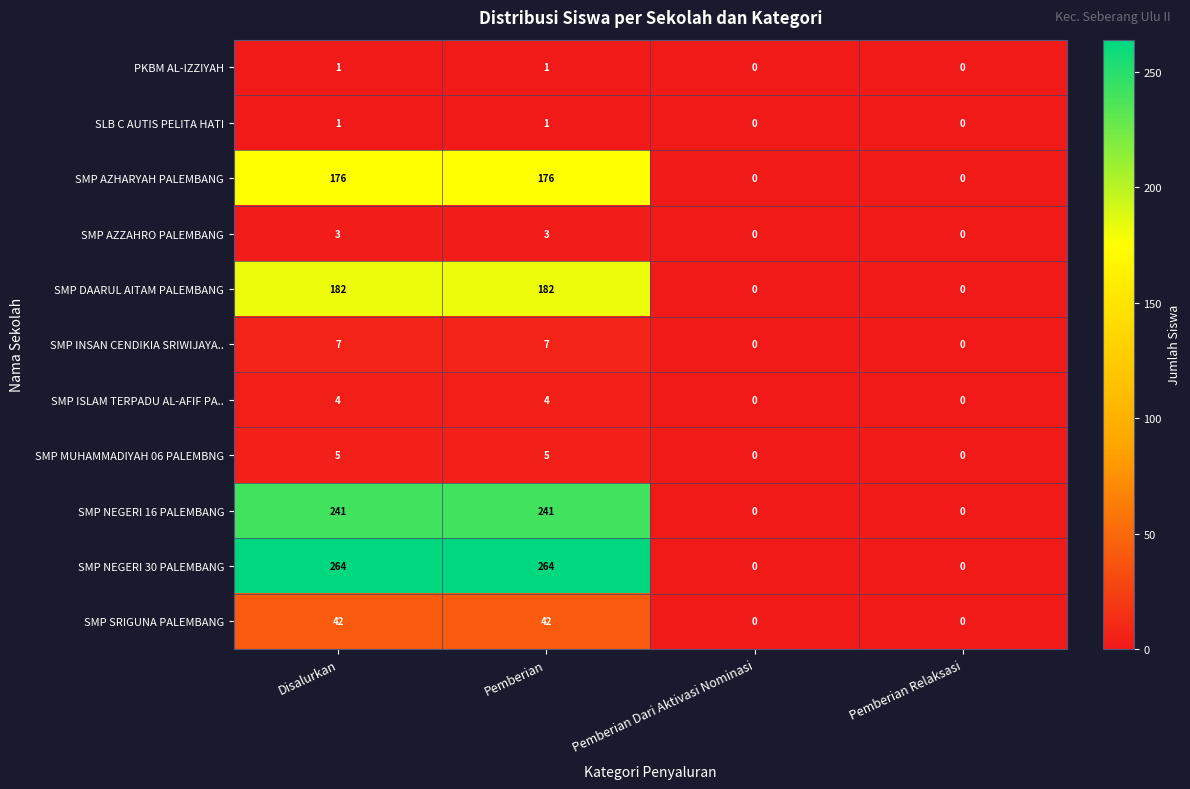

True or false: SMP INSAN CENDIKIA SRIWIJAYA.. has a value of 2 at Disalurkan.

False